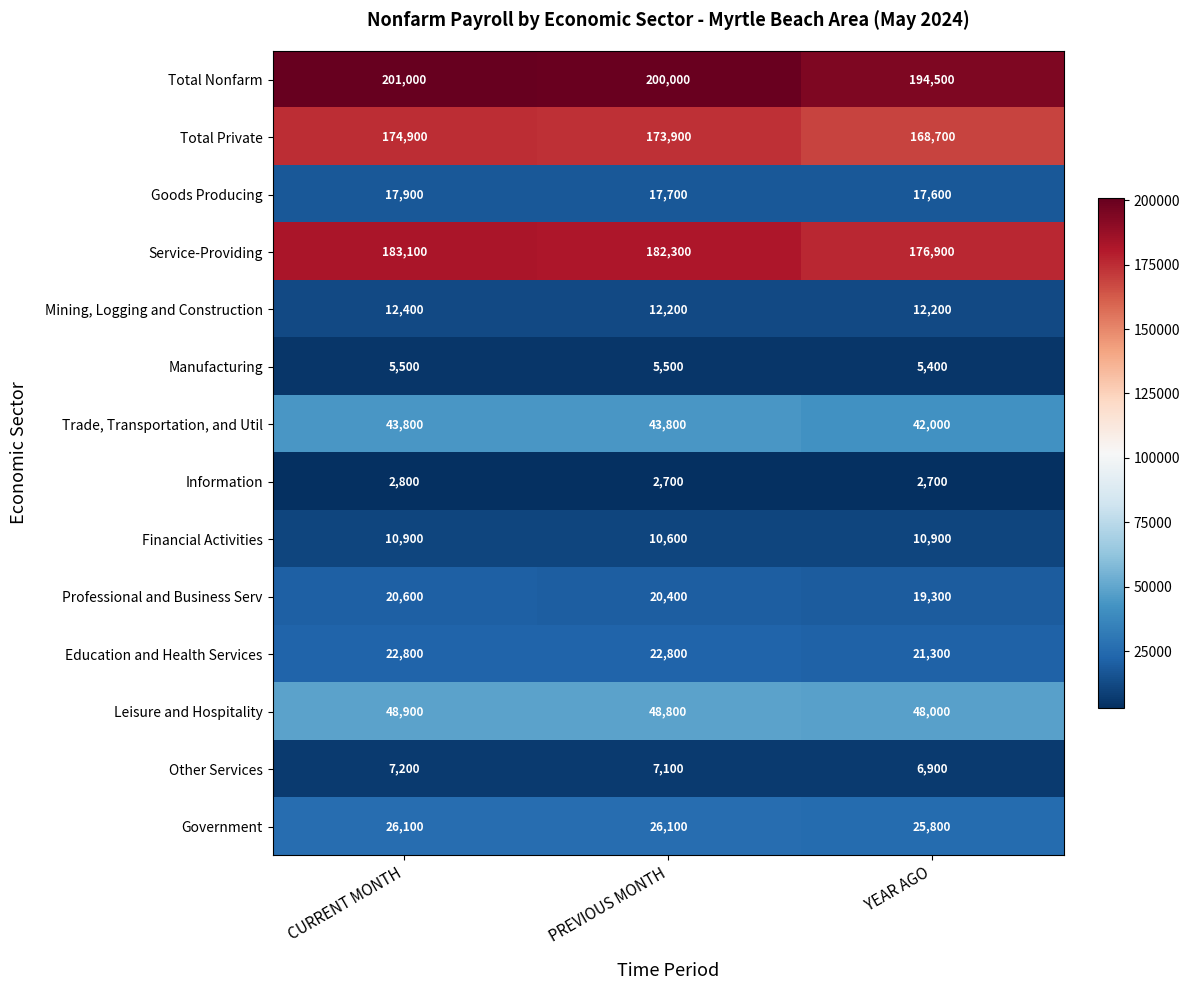

At which category is the sum across all series the highest?

CURRENT MONTH